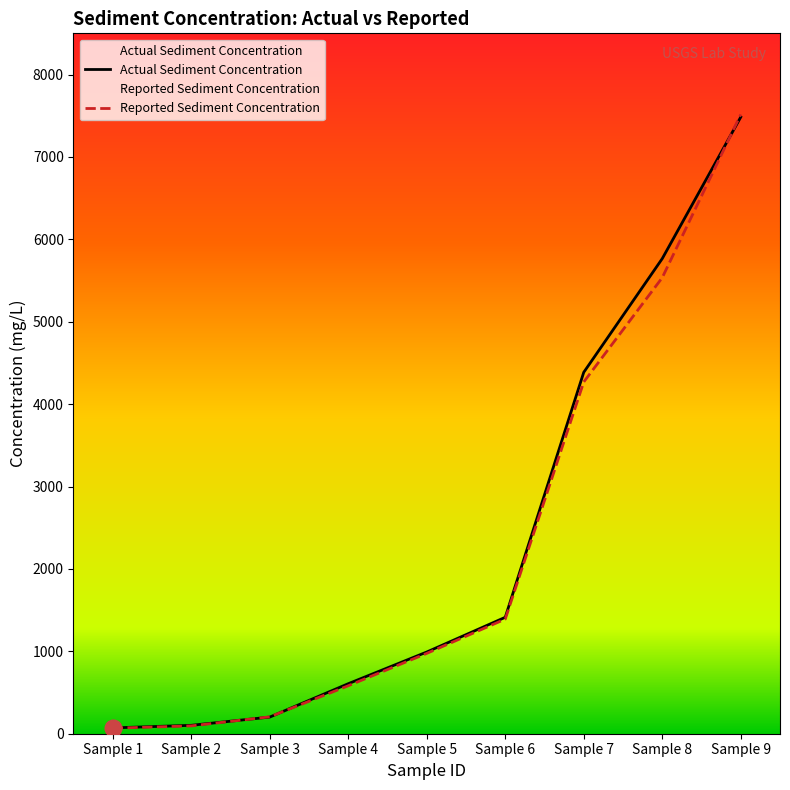

The value of Actual Sediment Concentration at Sample 1 is 114.2. True or false?

False